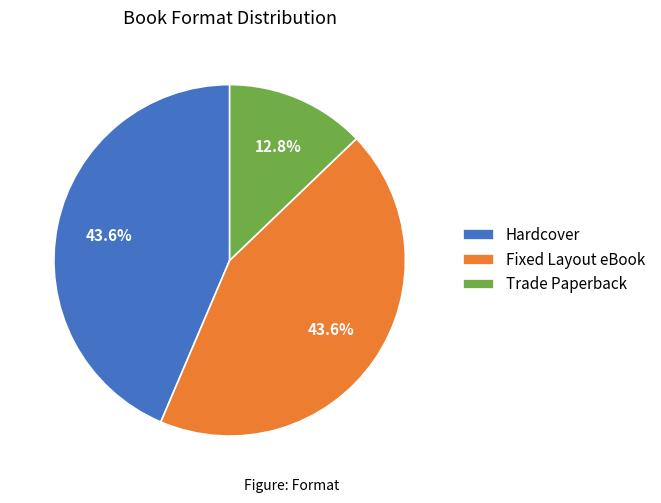

What percentage is the Trade Paperback slice, to the nearest percent?

13%